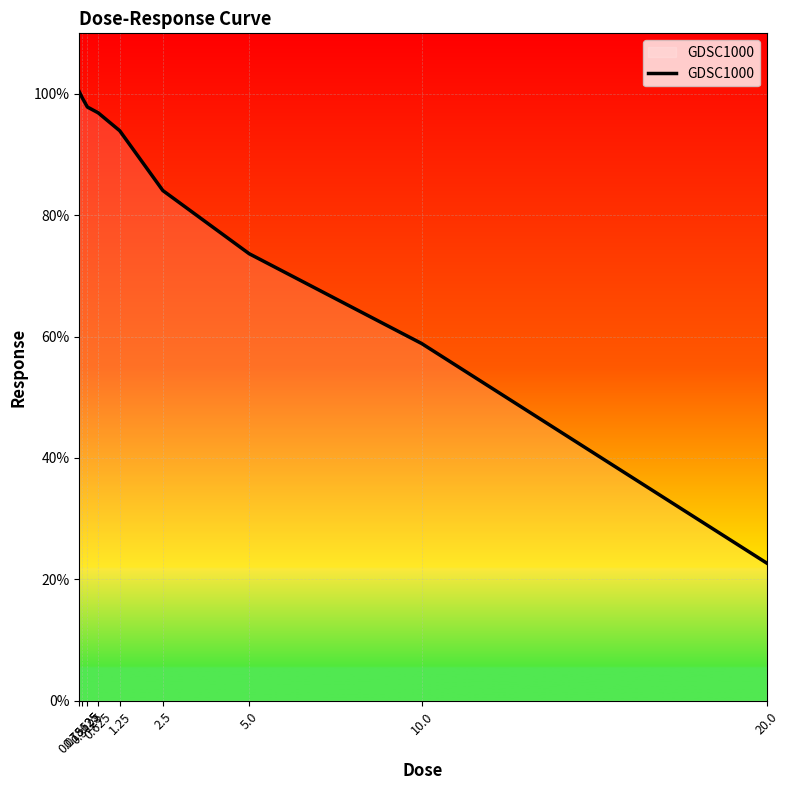

What position from the left is 5.0?

7